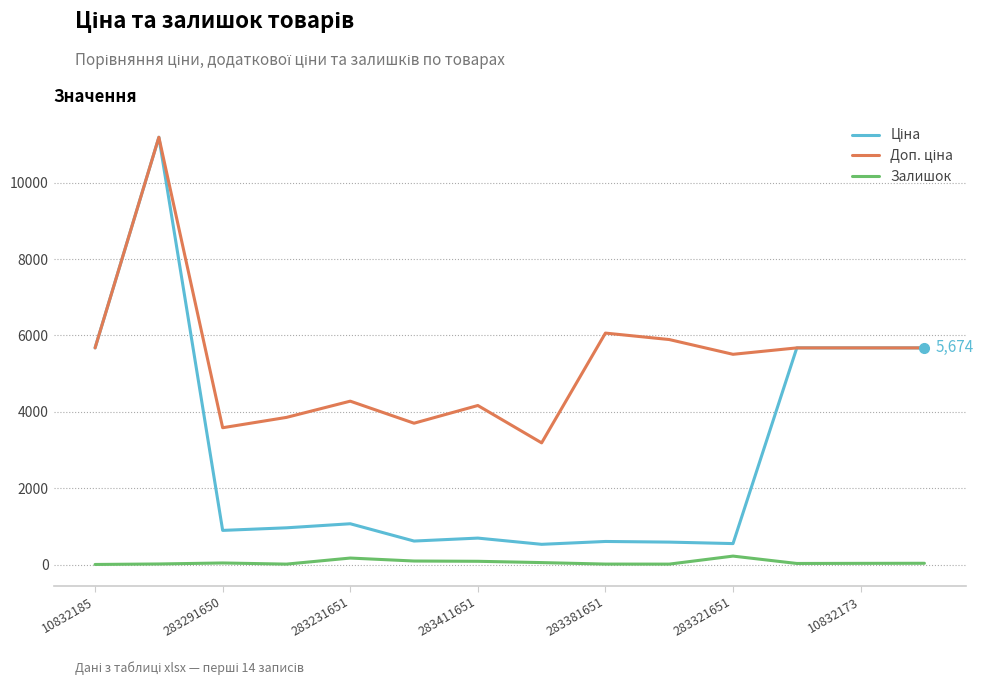

True or false: Залишок and Доп. ціна intersect in this chart.

False